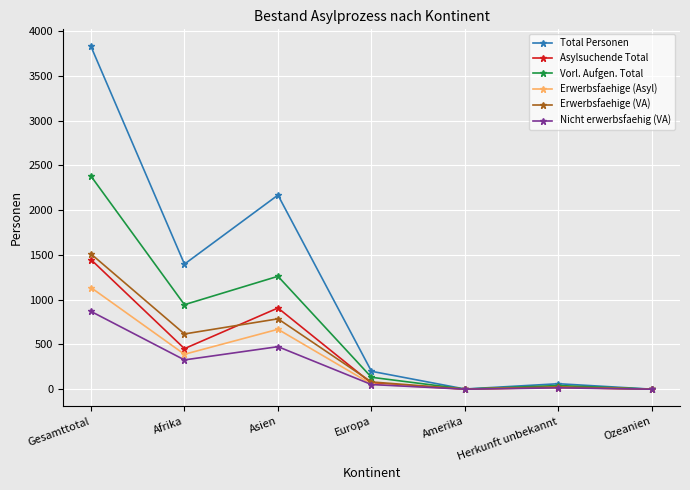

At which category does Erwerbsfaehige (VA) reach its first local peak?

Asien